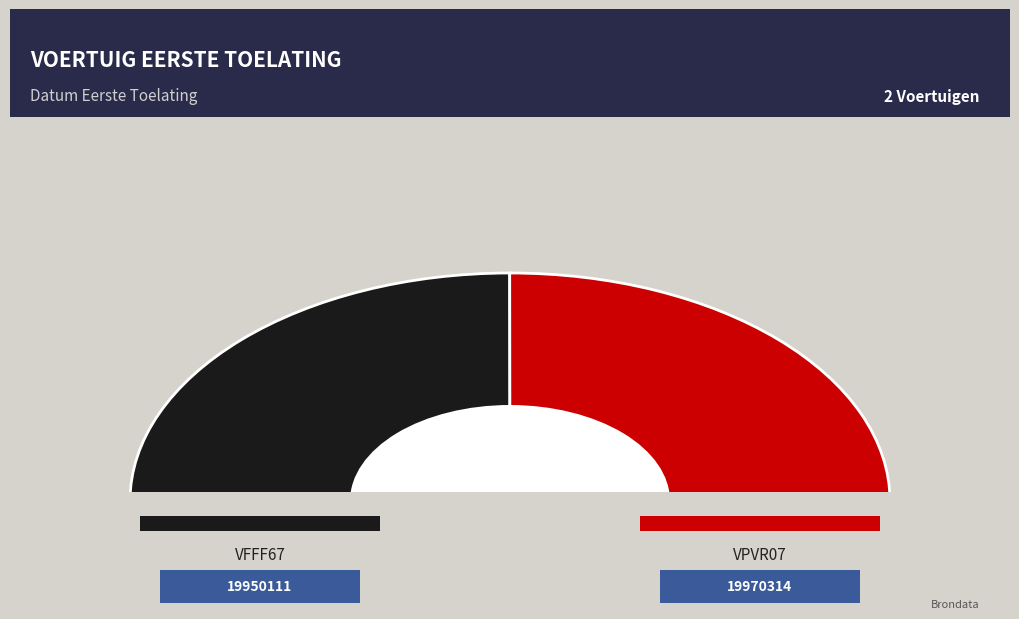

What is the total percentage of VPVR07 and VFFF67?

100.0%